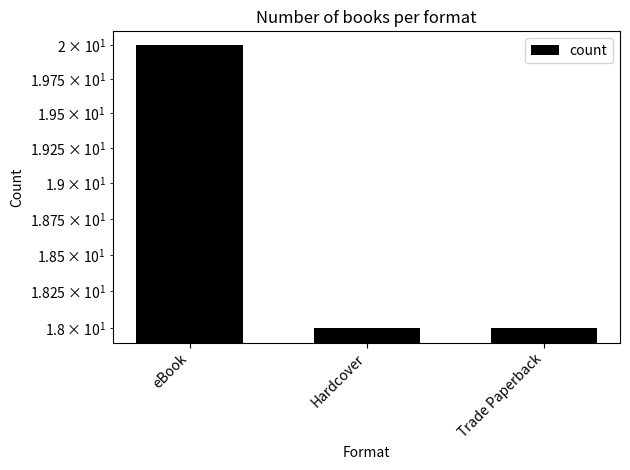

Reading left to right, transcribe all the data shown in this chart.

20	18	18